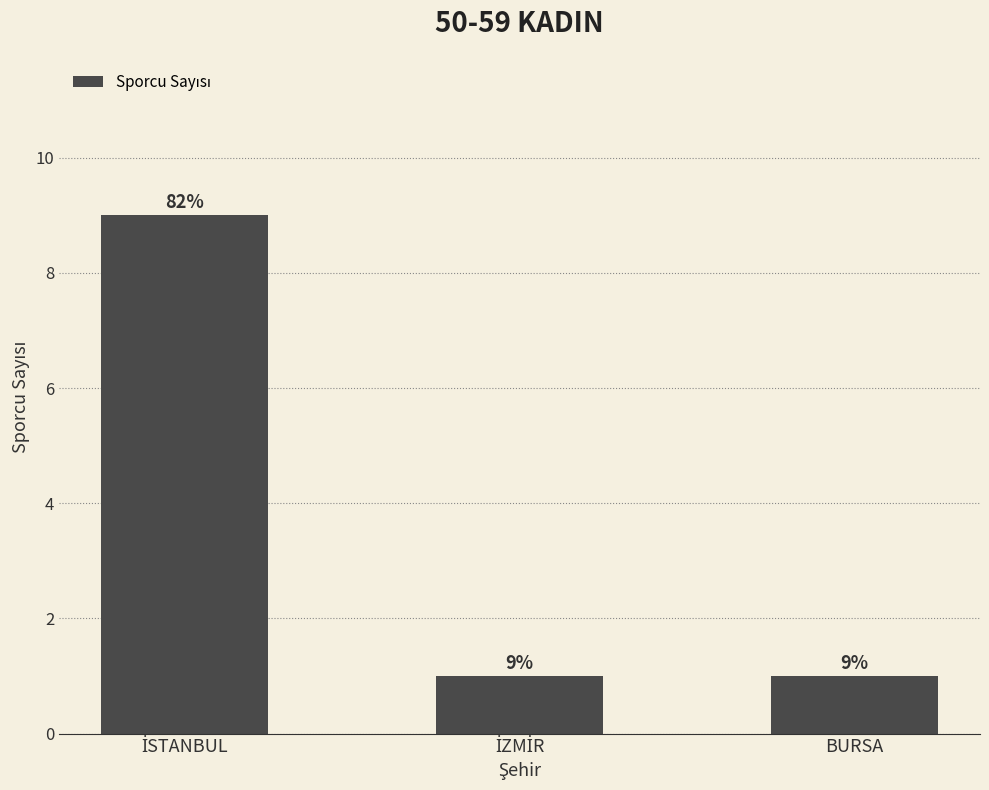

What is the value of the 1st bar from the left?

9